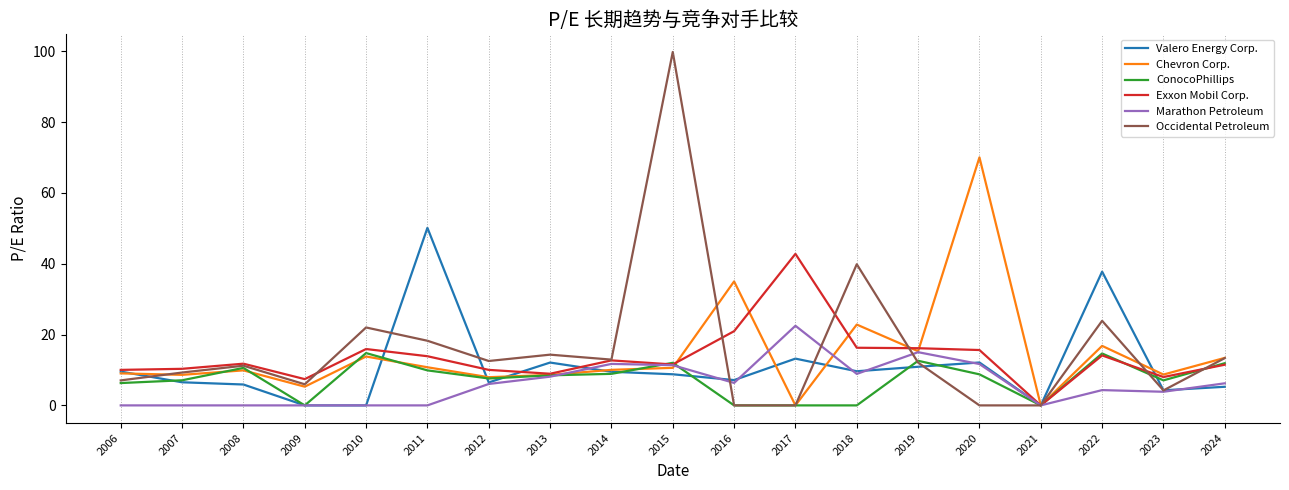

Which series has the widest spread of values?

Occidental Petroleum